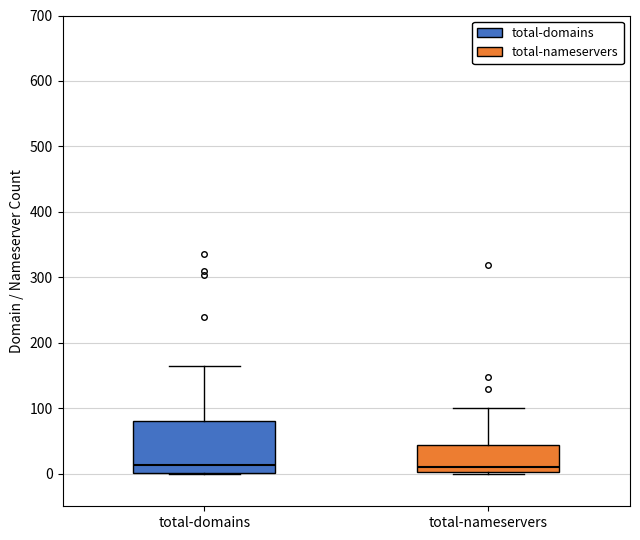

Reading left to right, transcribe this box plot: for each box, give where its median line is, the range the box spans, and where its two whiskers end, as read against the y-axis. The values are not printed on the chart, so give them approximately, as read against the axis.

total-domains: median 10, box 0 to 80, whiskers 0 to 160
total-nameservers: median 10, box 0 to 40, whiskers 0 to 100